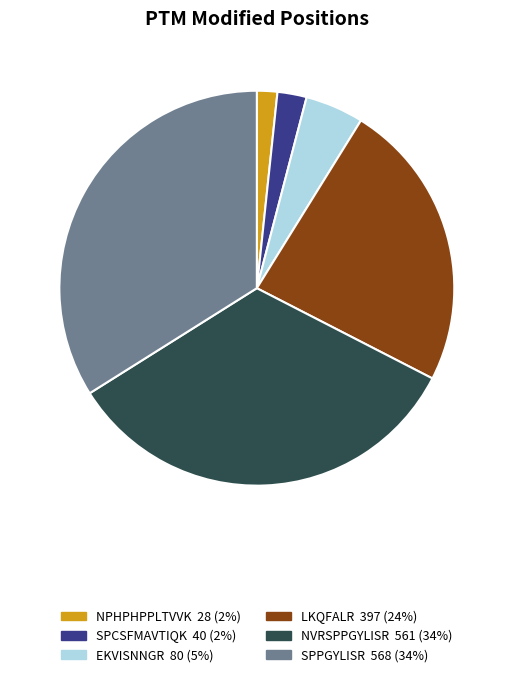

Which category has the smallest portion of the pie?

NPHPHPPLTVVK